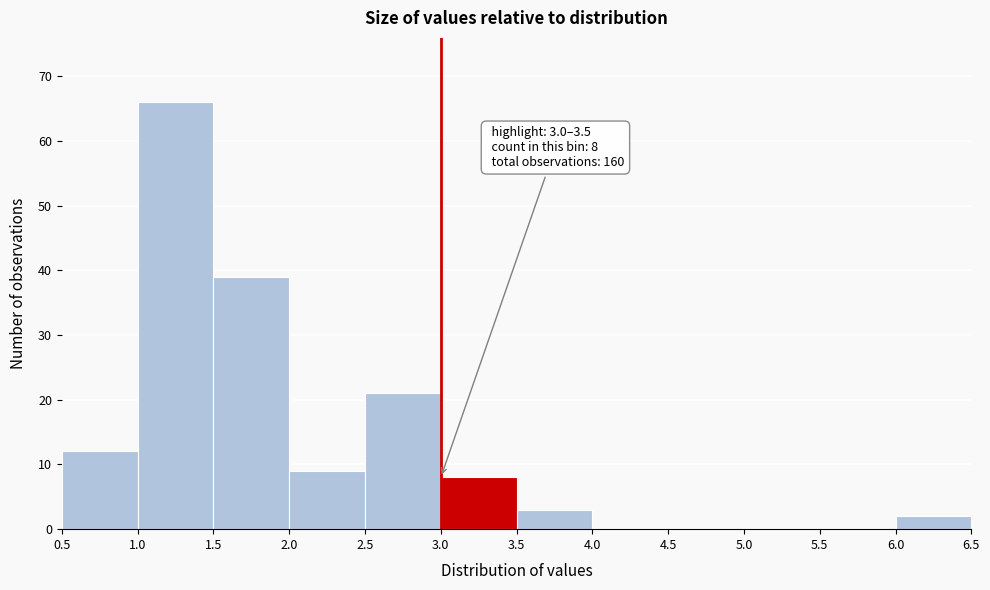

Which range on the x-axis has the tallest bar?

1.0 to 1.5